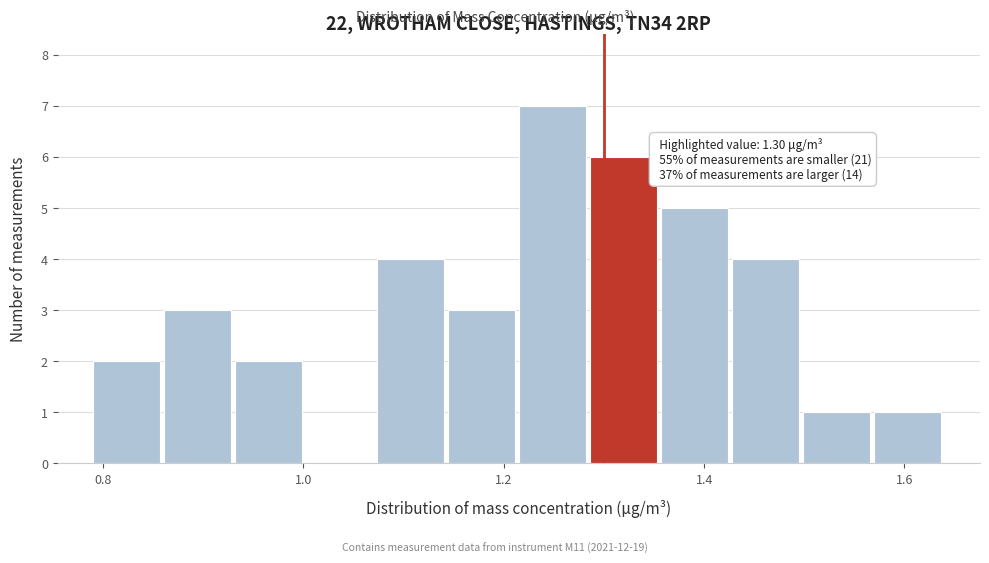

Read against the x-axis, roughly where is the centre of the tallest bar?

1.24